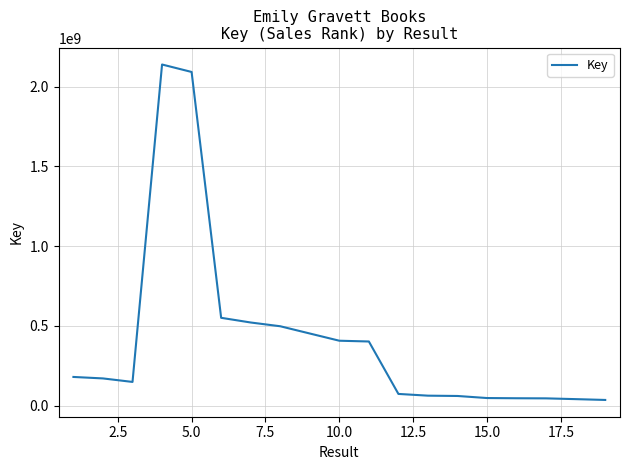

What is the maximum value shown in the chart?

2139698769